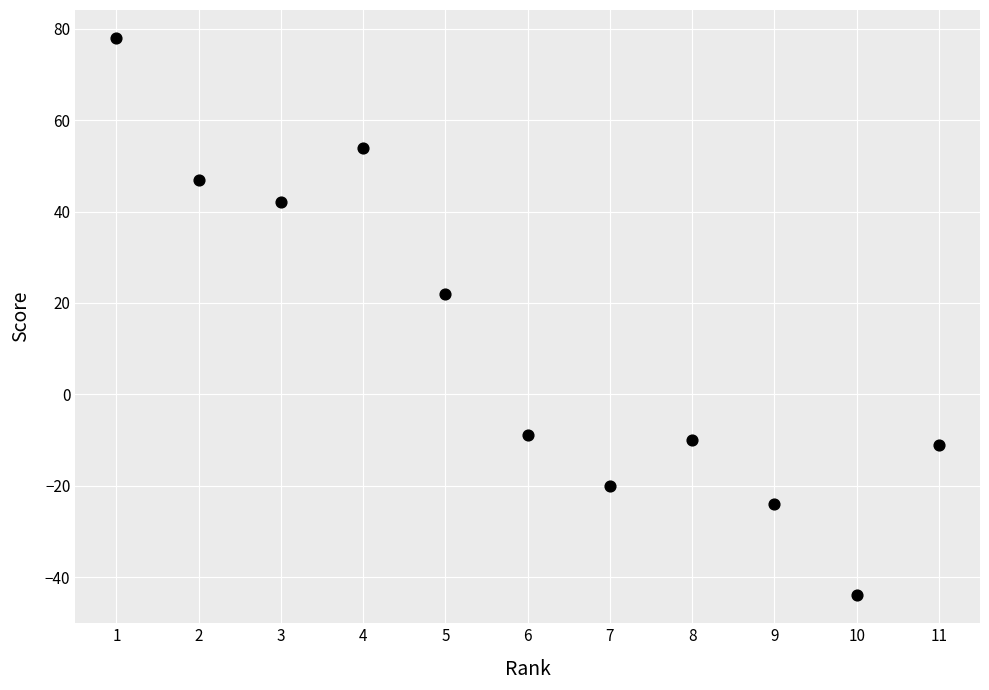

What is the average Y value?

11